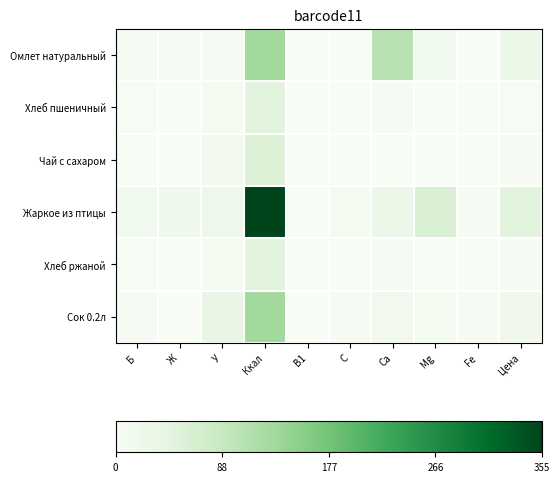

Which has a higher value, Б or С?

Б